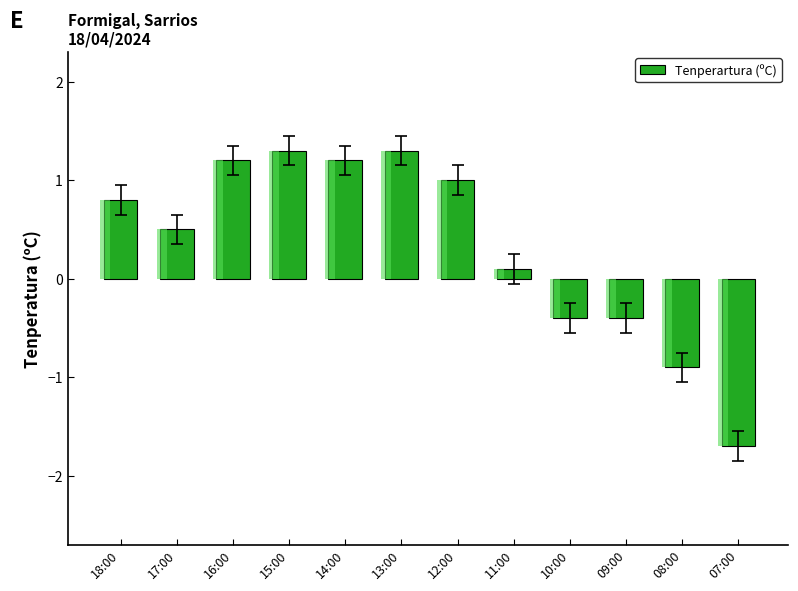

What is the difference between the second highest and minimum values?

3.0